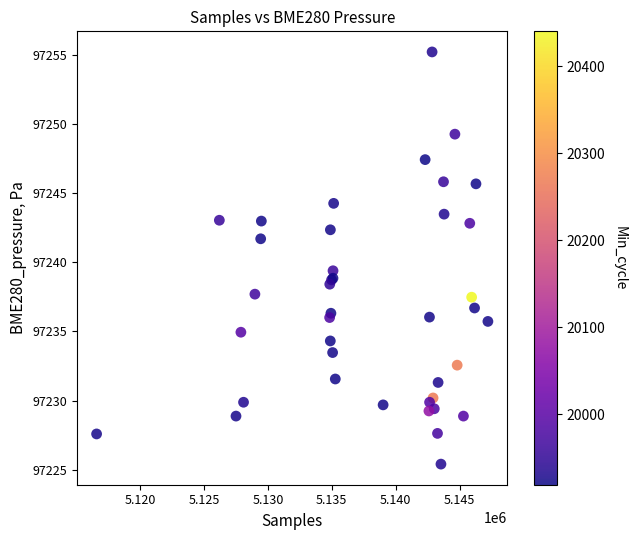

What Y value in the scatter plot is closest to 97240?

97239.4